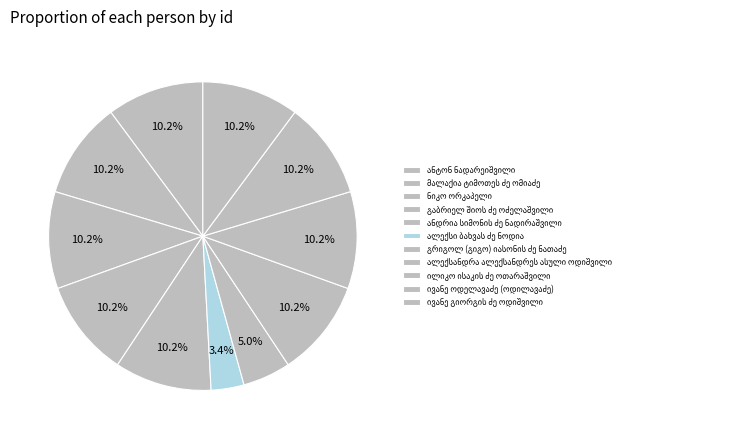

Is there any slice that represents more than half of the pie?

No